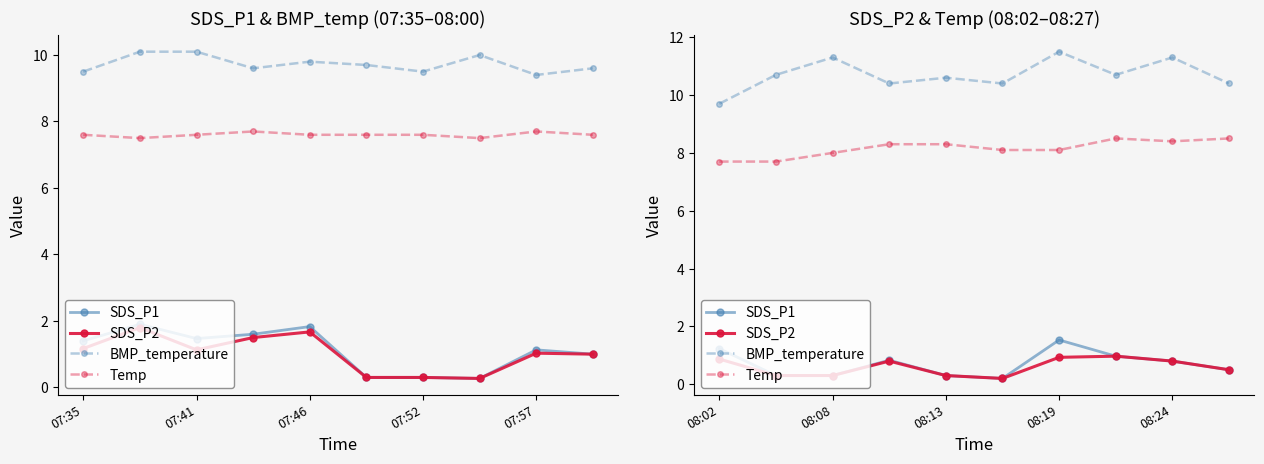

How many lines are shown in the chart?

4